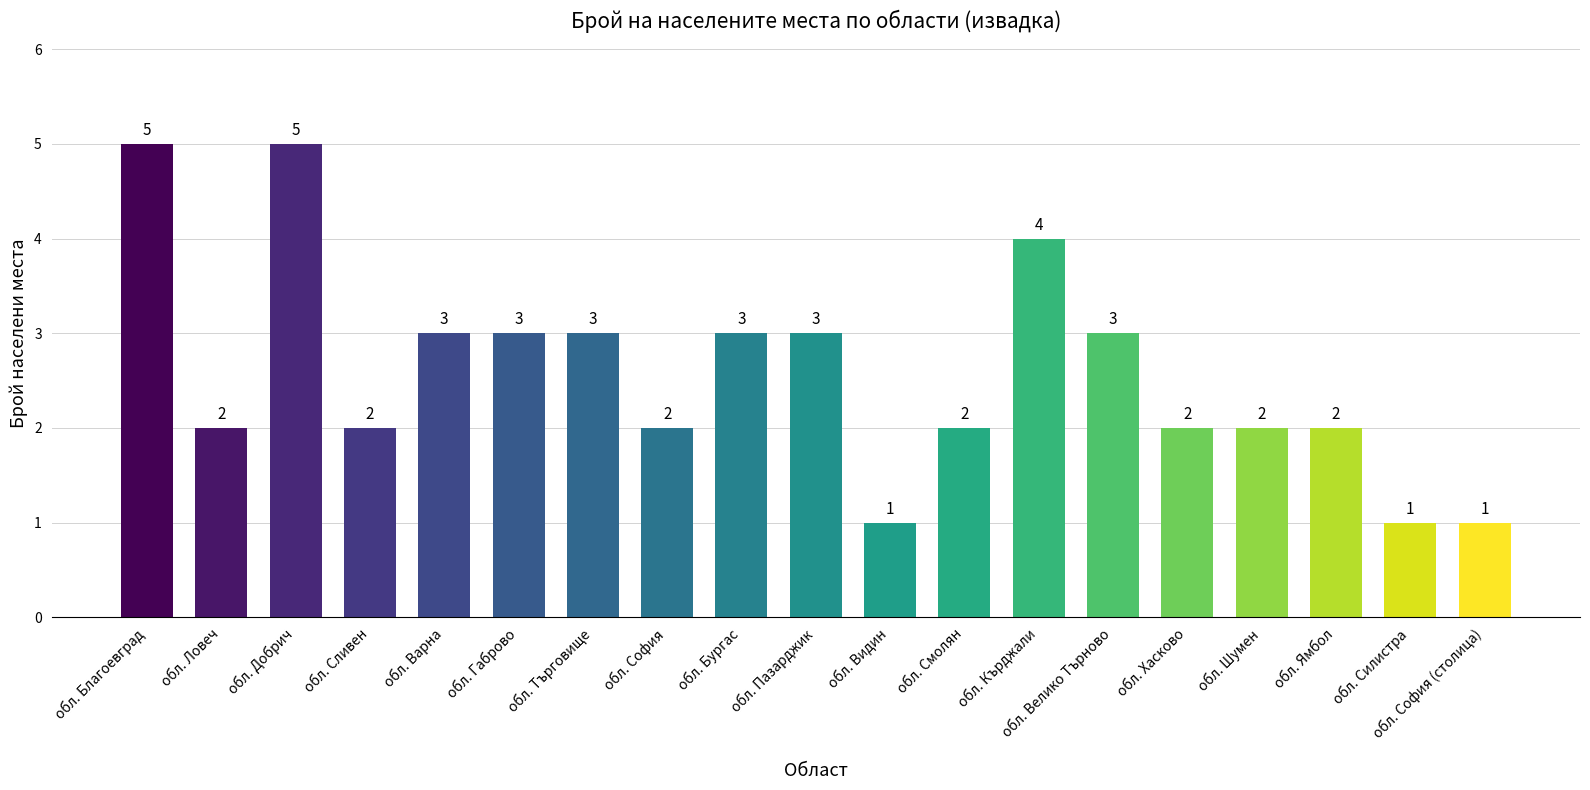

Reading left to right, extract all data points from this chart.

обл. Благоевград=5	обл. Ловеч=2	обл. Добрич=5	обл. Сливен=2	обл. Варна=3	обл. Габрово=3	обл. Търговище=3	обл. София=2	обл. Бургас=3	обл. Пазарджик=3	обл. Видин=1	обл. Смолян=2	обл. Кърджали=4	обл. Велико Търново=3	обл. Хасково=2	обл. Шумен=2	обл. Ямбол=2	обл. Силистра=1	обл. София (столица)=1